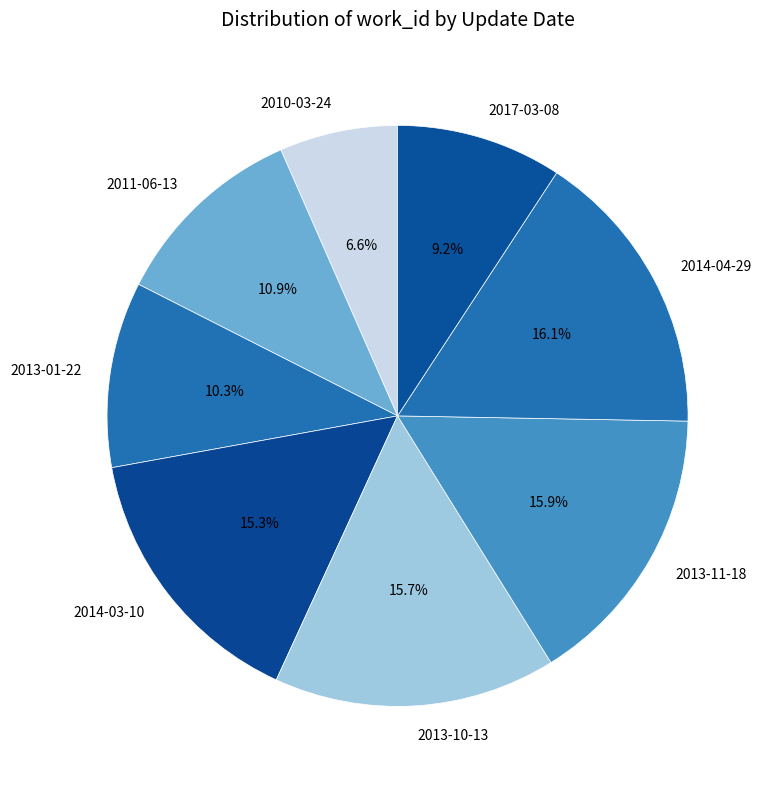

Approximately how many times larger is the value at 2011-06-13 compared to 2014-03-10?

0.7